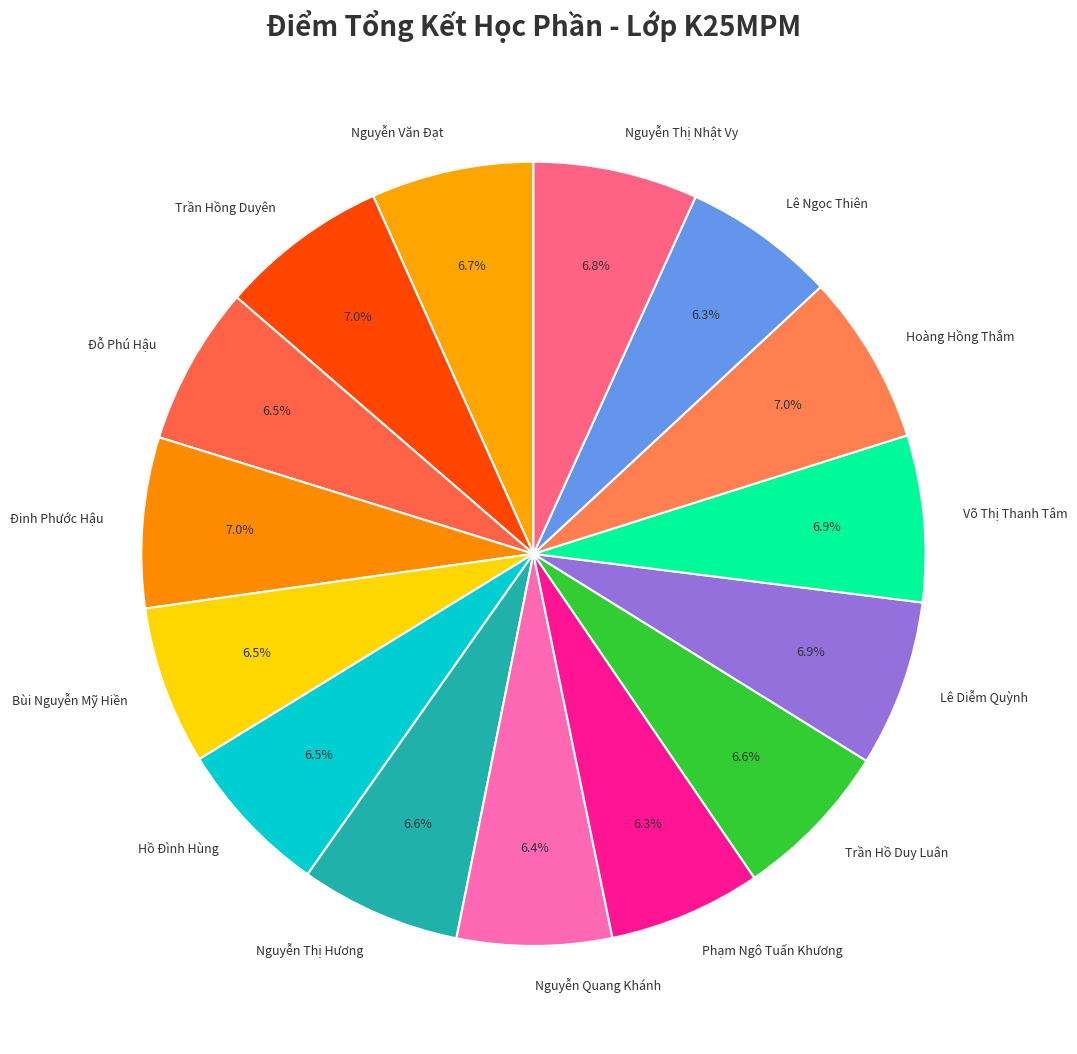

How many segments does this pie chart have?

15